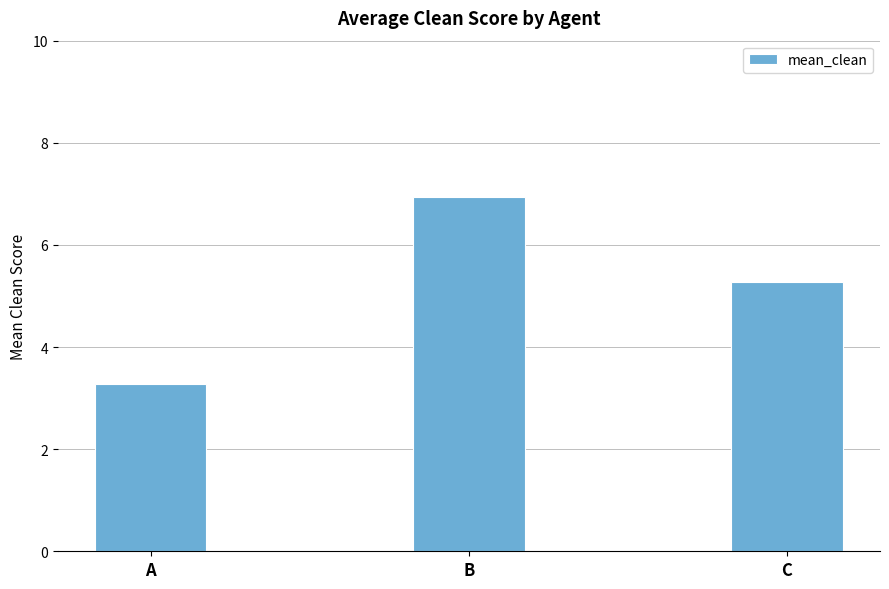

At which category does the chart reach its minimum across all series?

A